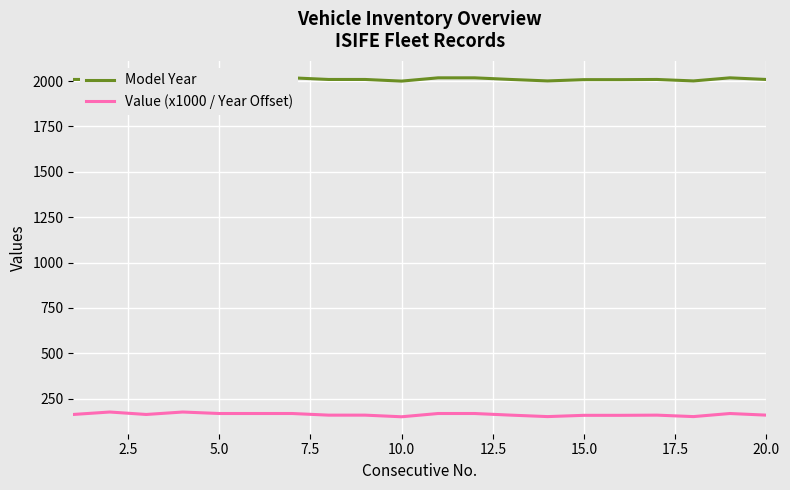

Rank the series by their maximum value, from highest to lowest.

Model Year, Value (x1000 / Year Offset)